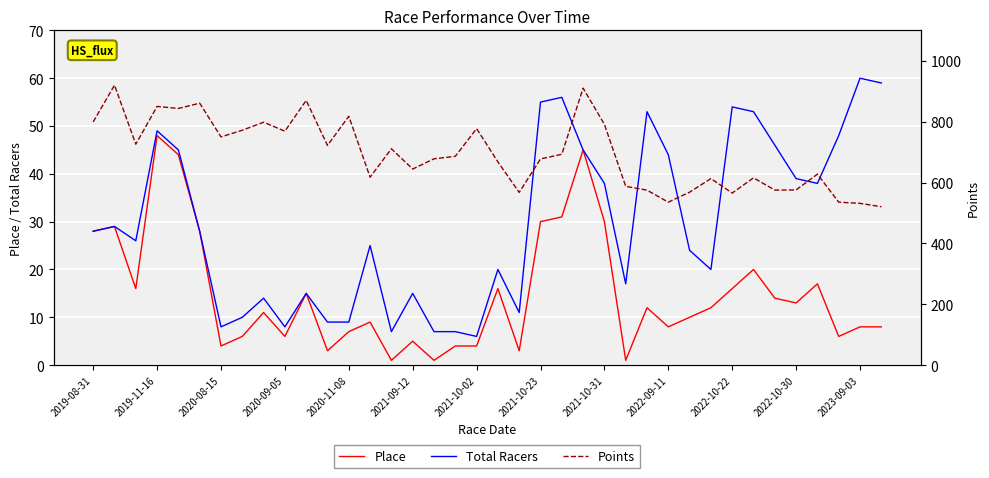

The value of Total Racers at 2019-08-31 is 28. True or false?

True